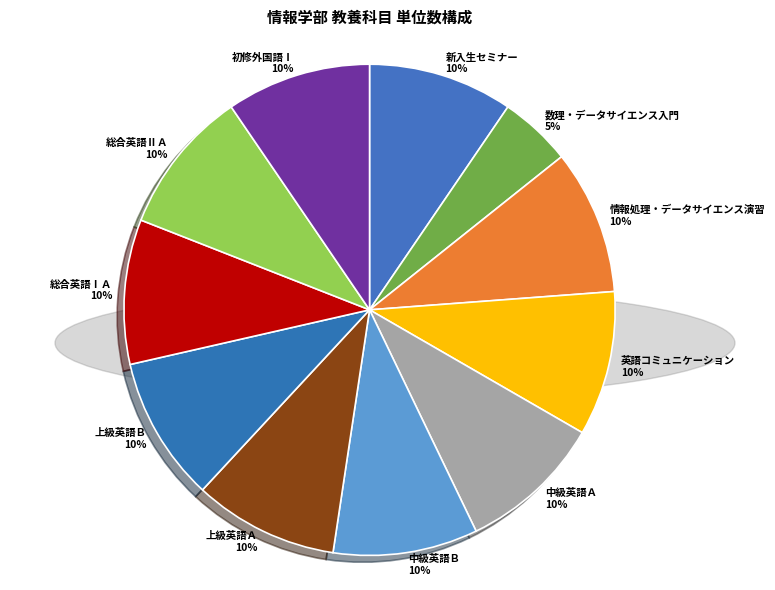

To the nearest percent, what is the difference between the 中級英語Ａ and 数理・データサイエンス入門 slice percentages?

5%